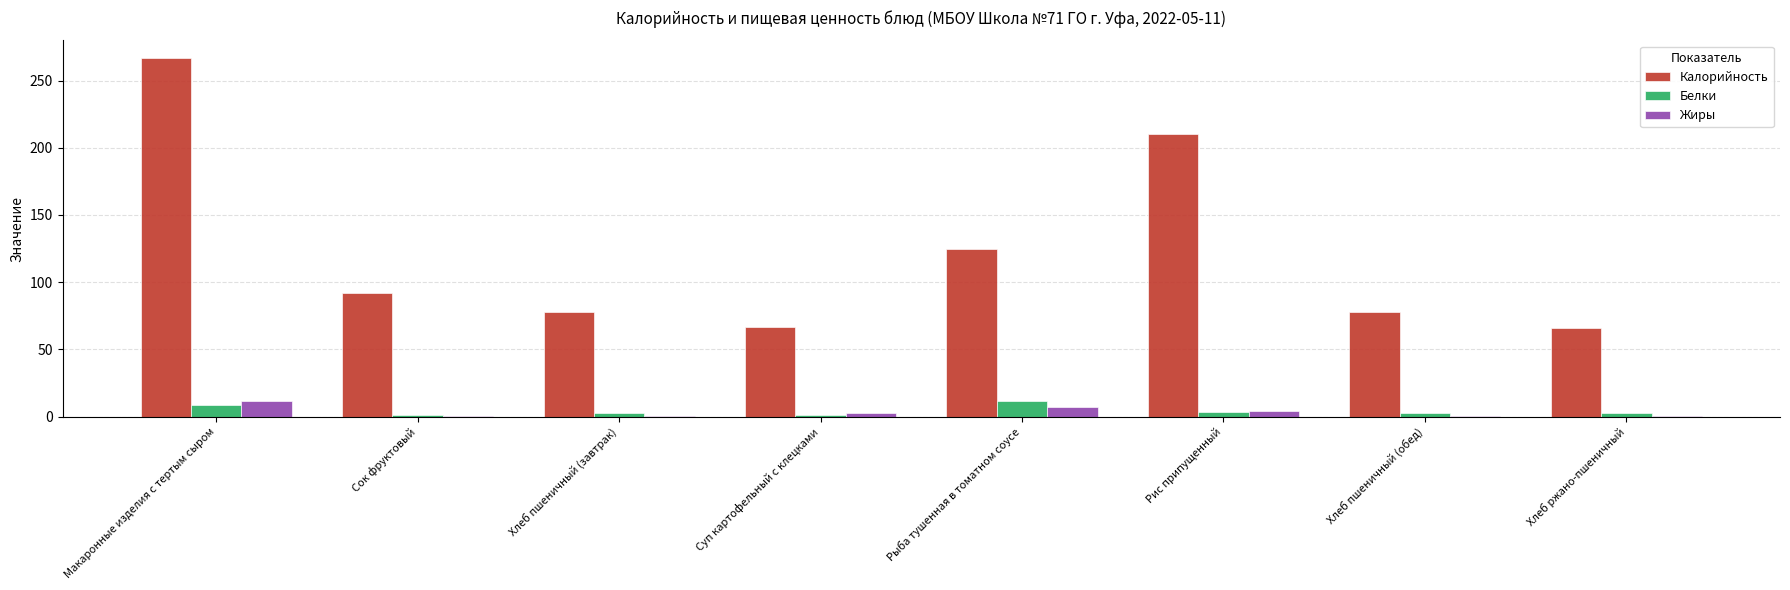

What are all the series names shown in the legend?

Калорийность, Белки, Жиры